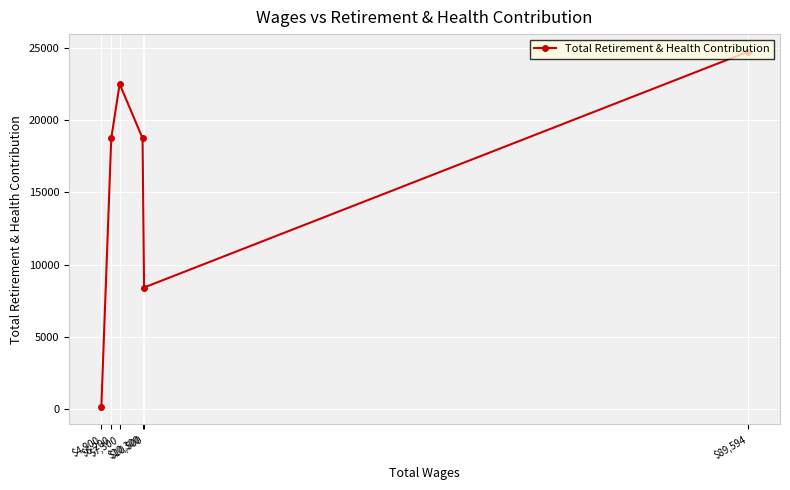

What is the maximum value shown in the chart?

24724